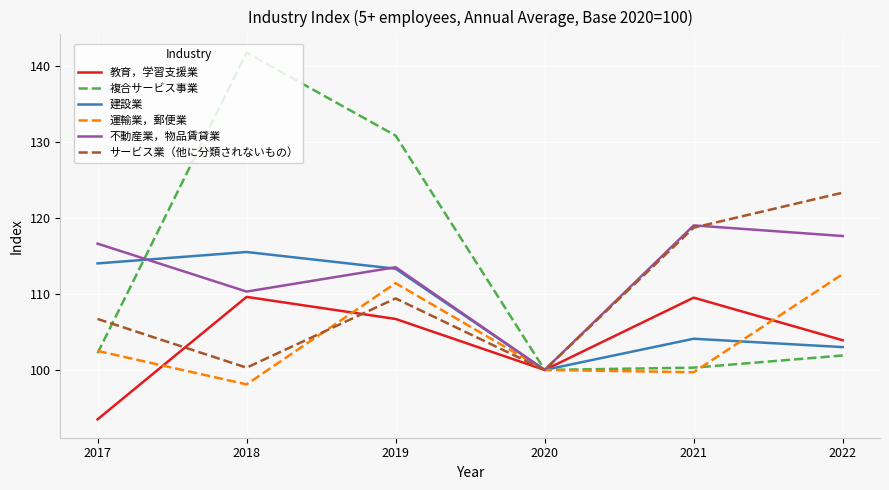

List the series in order of their peak value, lowest first.

教育，学習支援業, 運輸業，郵便業, 建設業, 不動産業，物品賃貸業, サービス業（他に分類されないもの）, 複合サービス事業